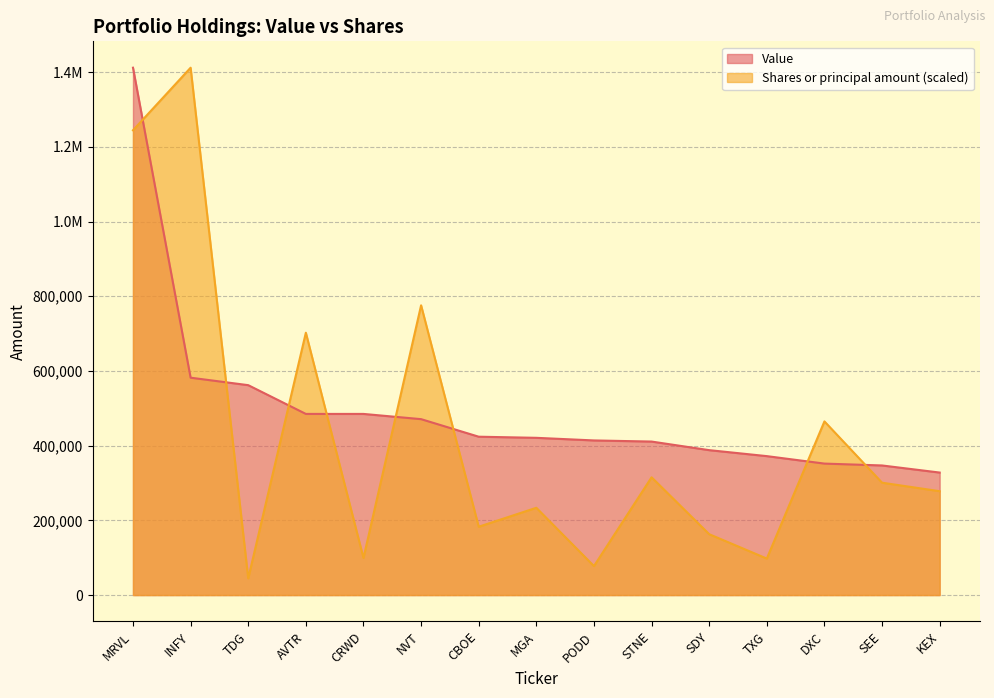

Where do Value and Shares or principal amount first cross each other?

MRVL and INFY